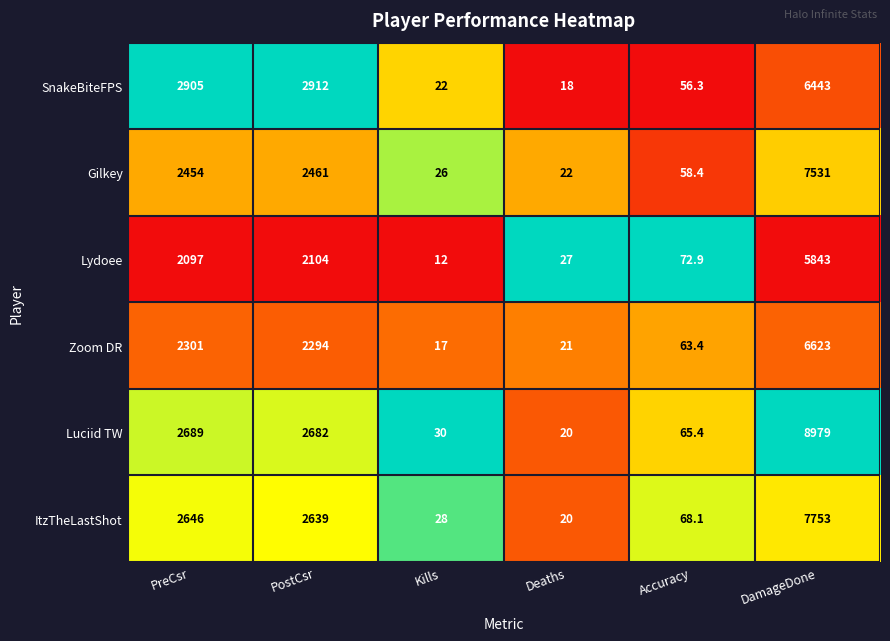

What is the difference between the second highest and minimum values in the SnakeBiteFPS series?

2894.0